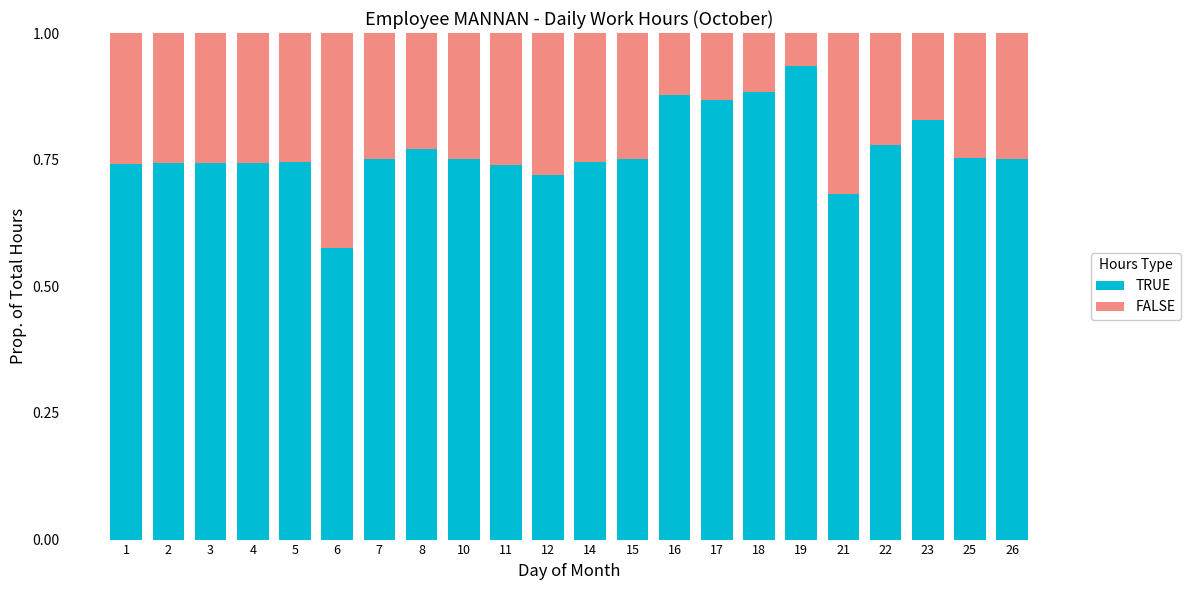

At which label does TRUE reach its minimum?

6